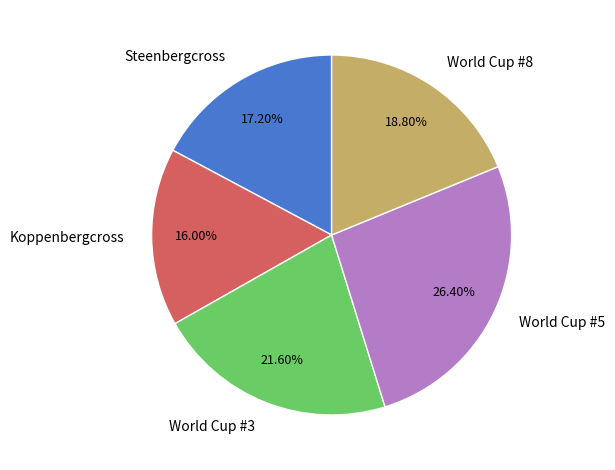

Rank the categories by value from lowest to highest.

Koppenbergcross, Steenbergcross, World Cup #8, World Cup #3, World Cup #5